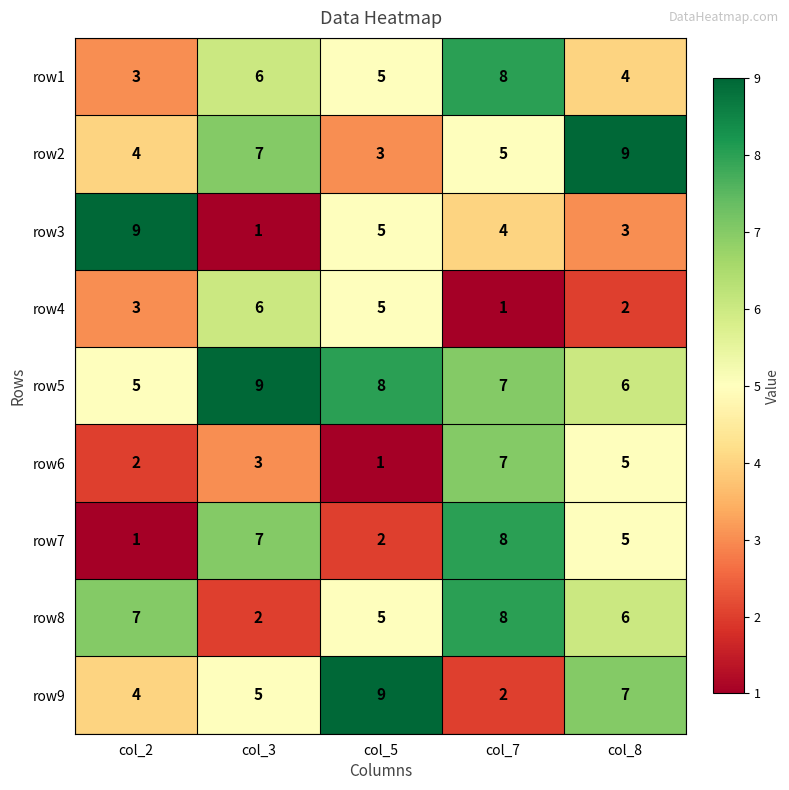

Which series changed the most between col_2 and col_8?

row3